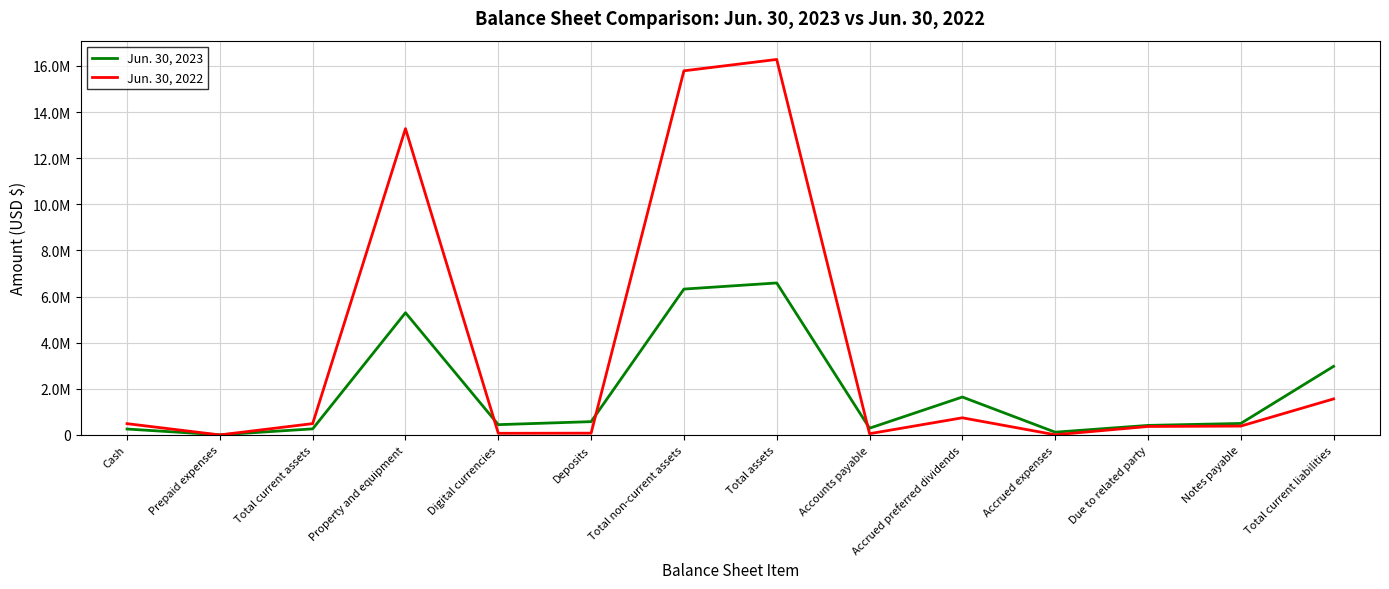

In Jun. 30, 2023, how many points are higher than both neighbors (excluding endpoints)?

3